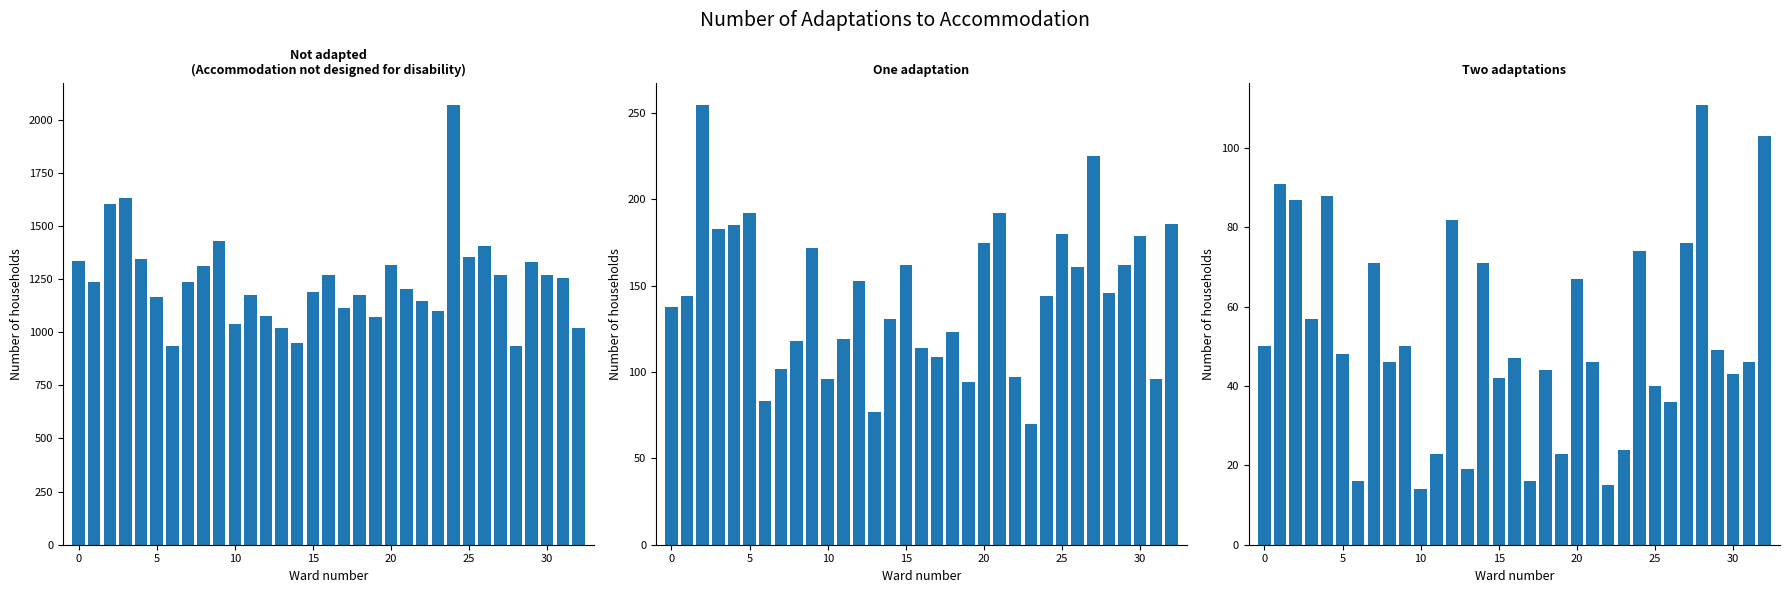

What is the sum of all One values?

4763